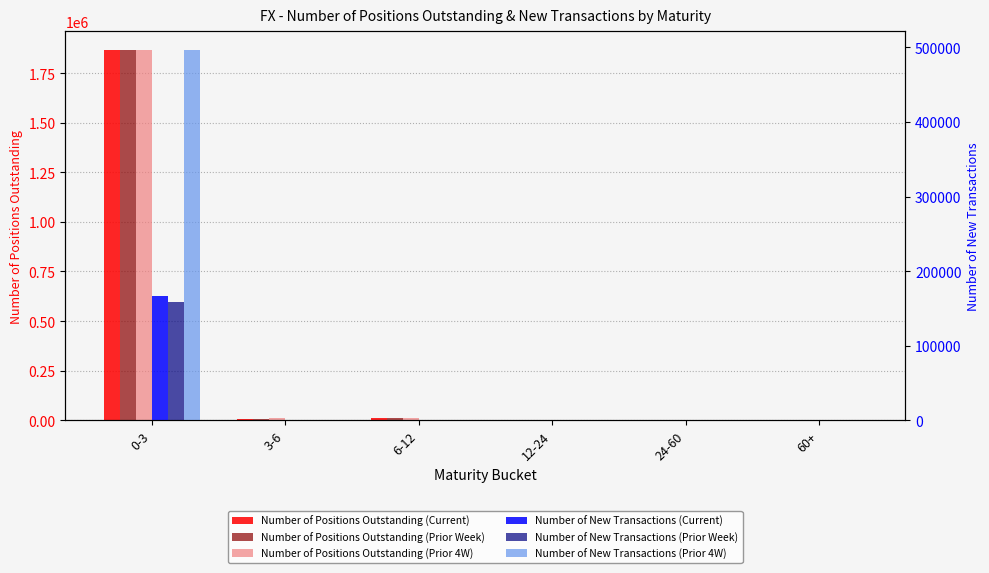

What position from the left is 6-12?

3